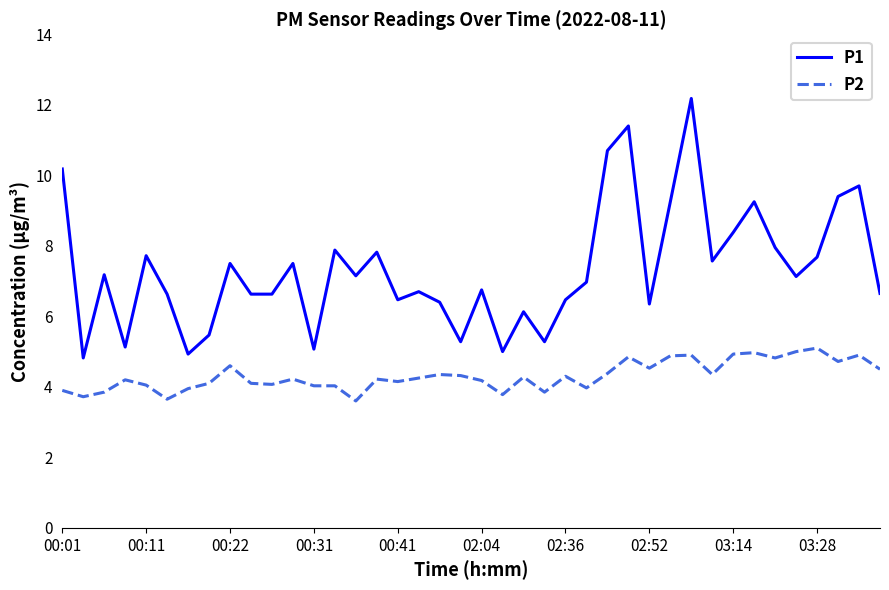

What is the difference between the maximum and minimum values in the P1 series?

7.4